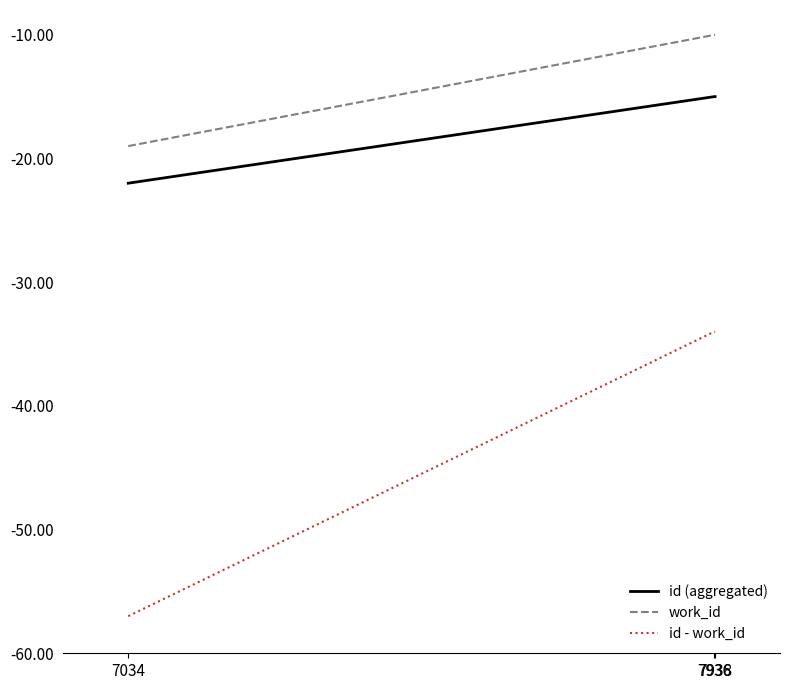

Rank the series by their average value, from lowest to highest.

id - work_id, id (aggregated), work_id